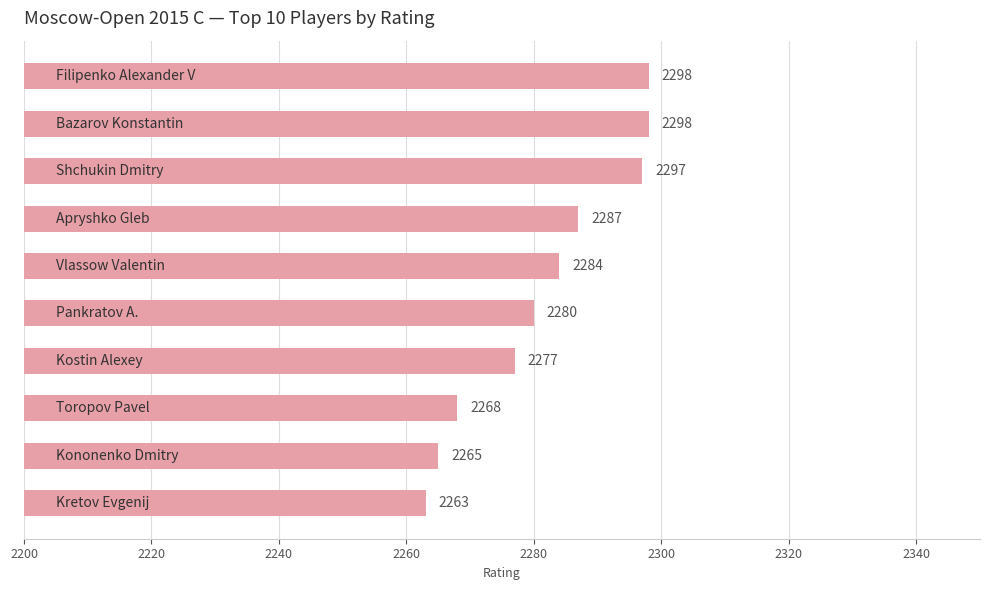

How many bars are there in total?

10